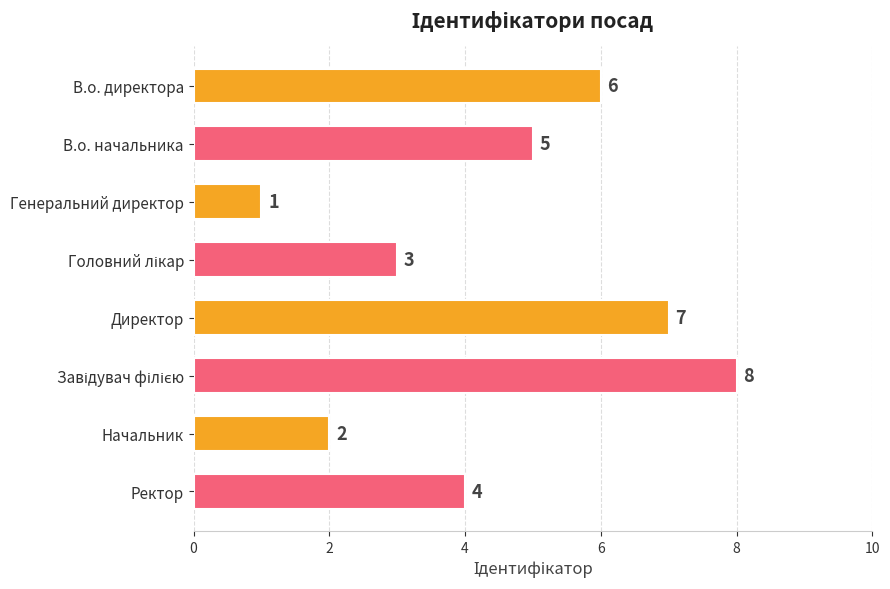

What is the difference between the maximum and second lowest values?

6